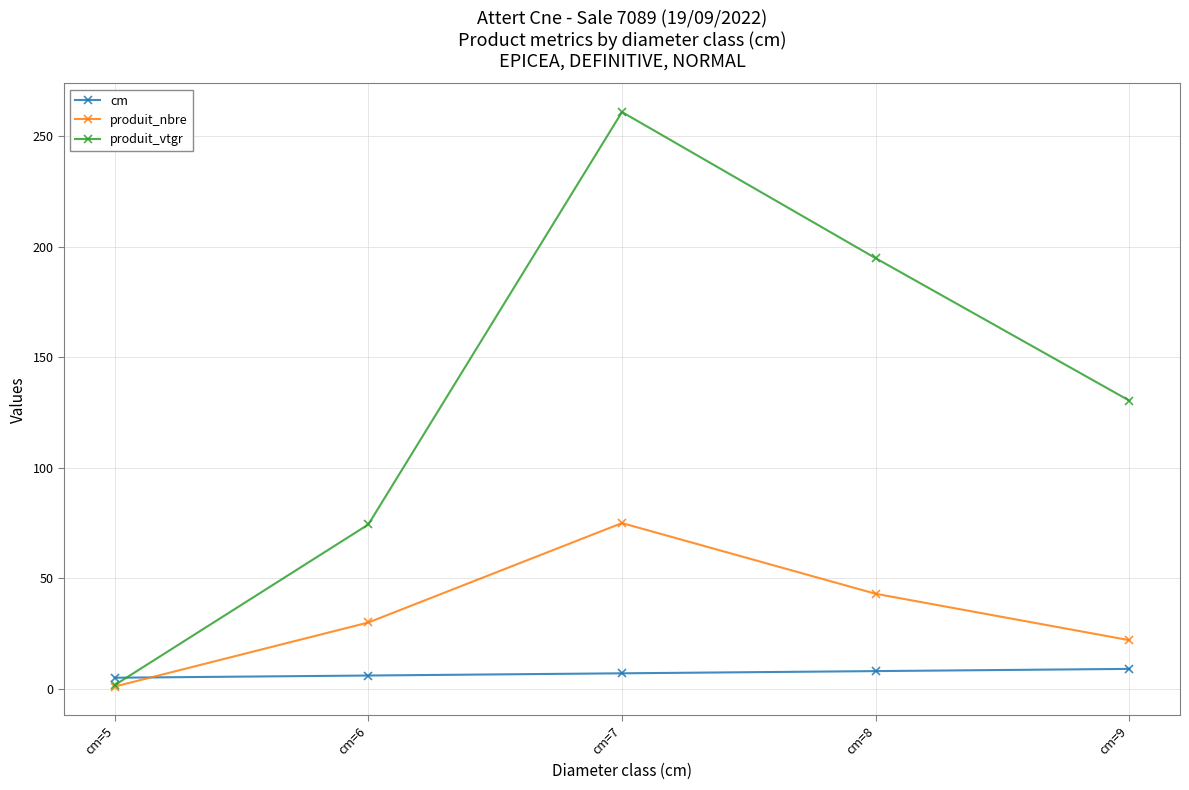

What is the approximate value of produit_nbre at cm=6?

30.0